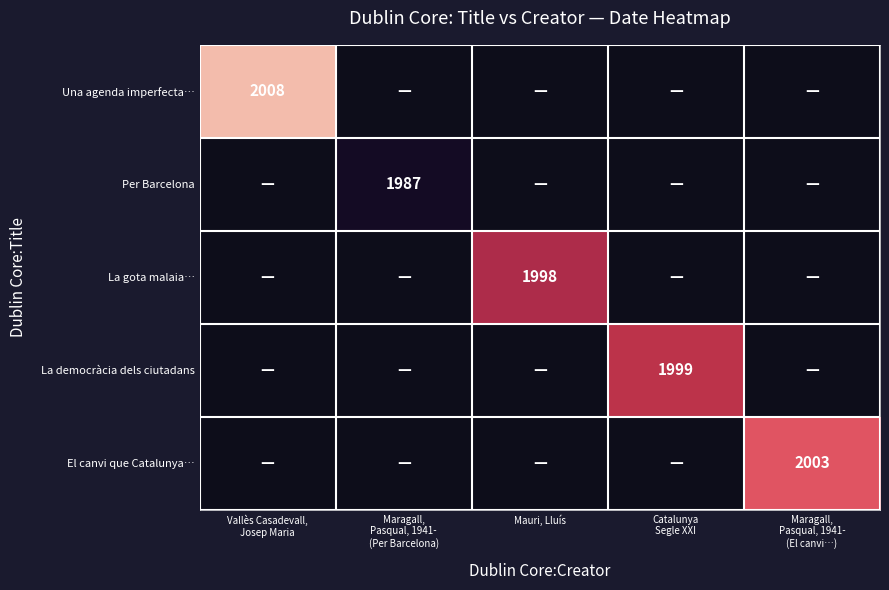

Is the value of Una agenda imperfecta… at Maragall, Pasqual, 1941- (El canvi…) greater than the value of Per Barcelona at Catalunya Segle XXI?

No